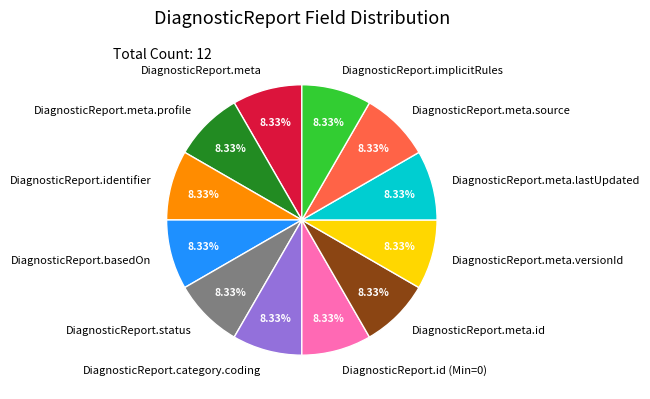

Do DiagnosticReport.category.coding and DiagnosticReport.status together represent more than half of the pie?

No